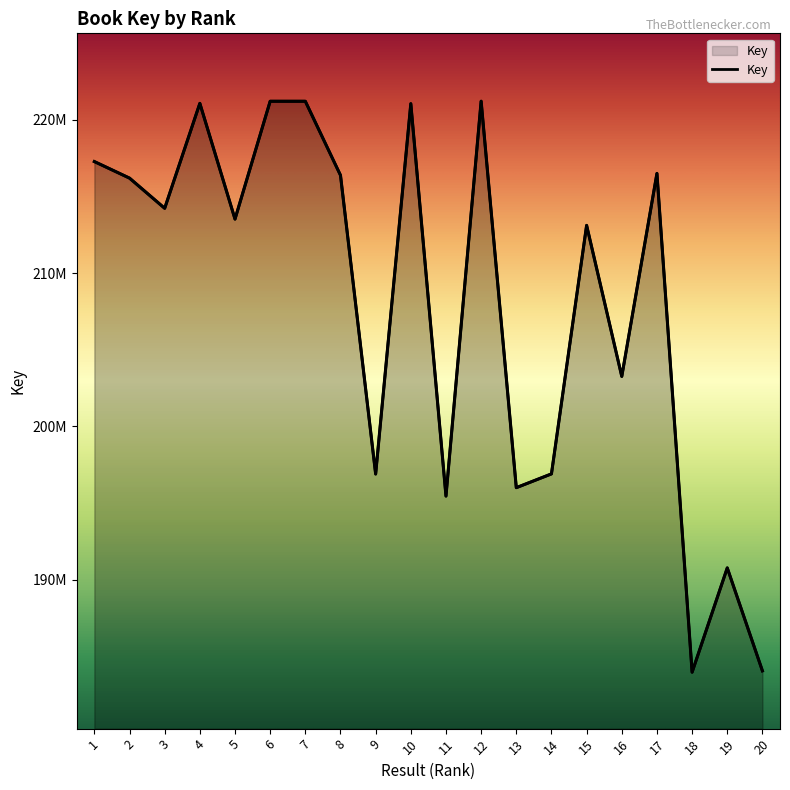

How many values exceed 214223681?

9